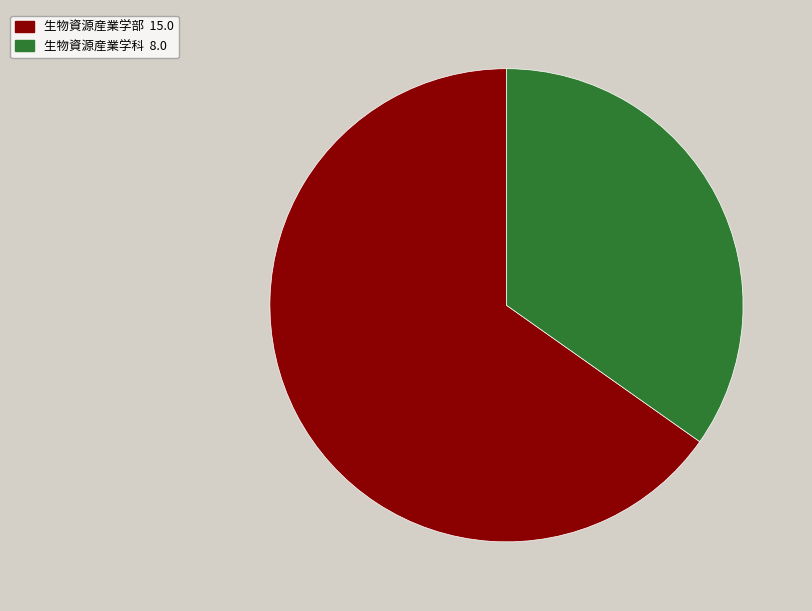

What is the ratio of the value at 生物資源産業学部 to the value at 生物資源産業学科?

1.9